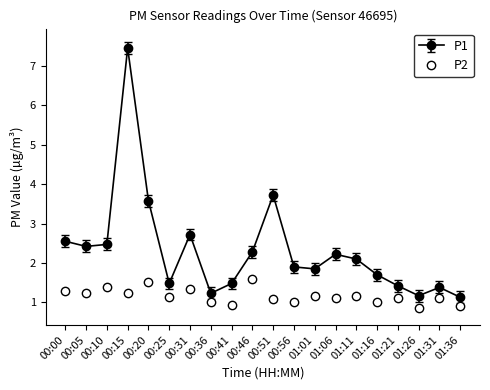

List the series in order of their overall mean, highest first.

P1, P2